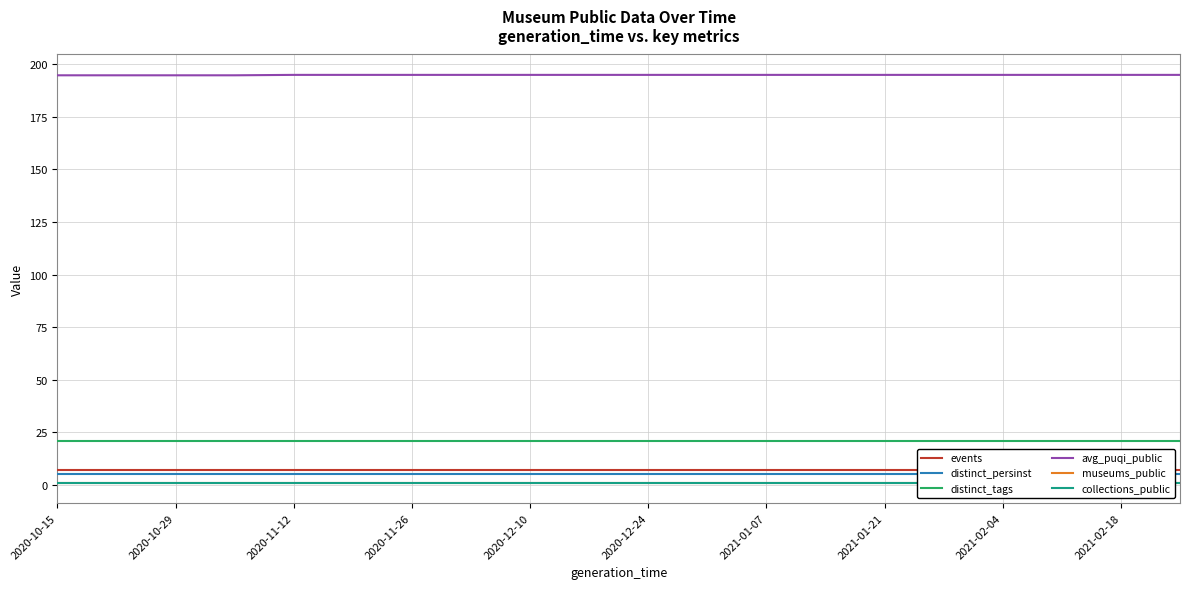

Reading left to right, extract all data points from this chart.

events: 7.0	7.0	7.0	7.0	7.0	7.0	7.0	7.0	7.0	7.0	7.0	7.0	7.0	7.0	7.0	7.0	7.0	7.0	7.0	7.0
distinct_persinst: 5.0	5.0	5.0	5.0	5.0	5.0	5.0	5.0	5.0	5.0	5.0	5.0	5.0	5.0	5.0	5.0	5.0	5.0	5.0	5.0
distinct_tags: 21.0	21.0	21.0	21.0	21.0	21.0	21.0	21.0	21.0	21.0	21.0	21.0	21.0	21.0	21.0	21.0	21.0	21.0	21.0	21.0
avg_puqi_public: 194.8	194.8	194.8	194.8	195.0	195.0	195.0	195.0	195.0	195.0	195.0	195.0	195.0	195.0	195.0	195.0	195.0	195.0	195.0	195.0
museums_public: 1.0	1.0	1.0	1.0	1.0	1.0	1.0	1.0	1.0	1.0	1.0	1.0	1.0	1.0	1.0	1.0	1.0	1.0	1.0	1.0
collections_public: 1.0	1.0	1.0	1.0	1.0	1.0	1.0	1.0	1.0	1.0	1.0	1.0	1.0	1.0	1.0	1.0	1.0	1.0	1.0	1.0